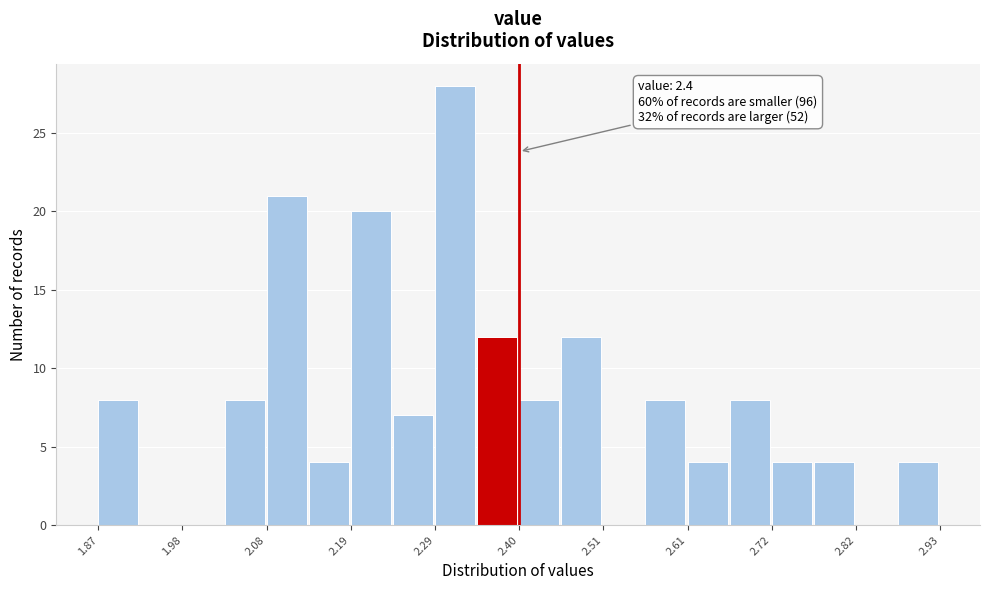

Around what value on the x-axis is the tallest bar? Give the approximate position of its centre, as read against the axis.

2.32